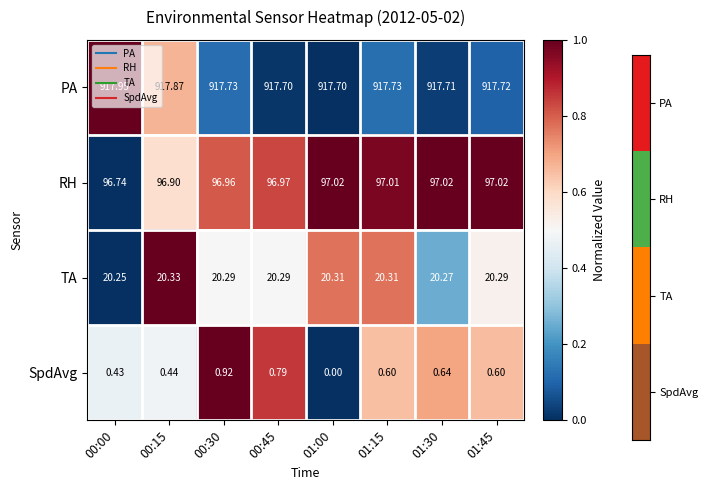

At how many categories does at least one series exceed 0?

8